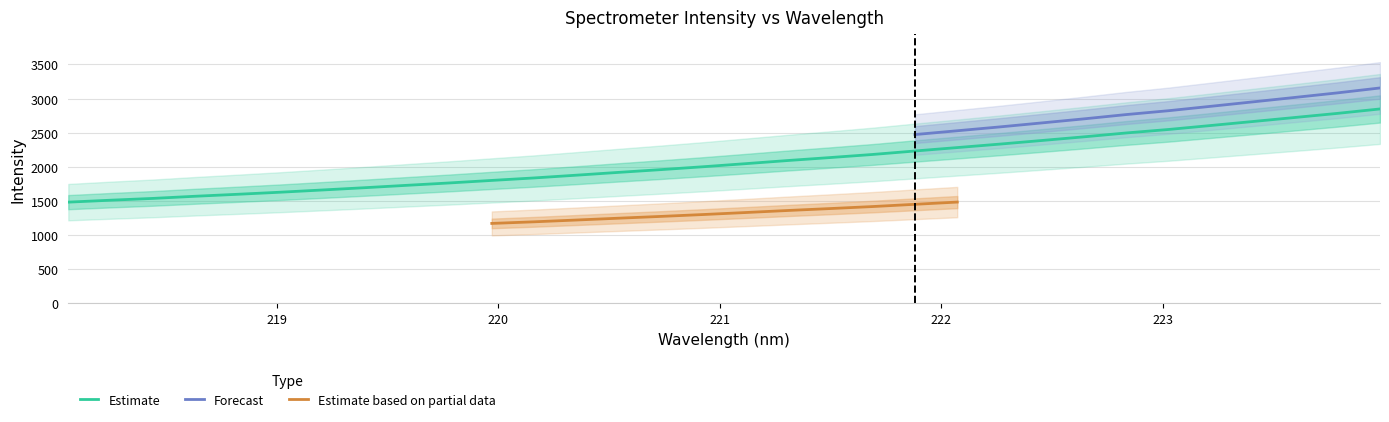

What is the smallest value displayed?

1482.3